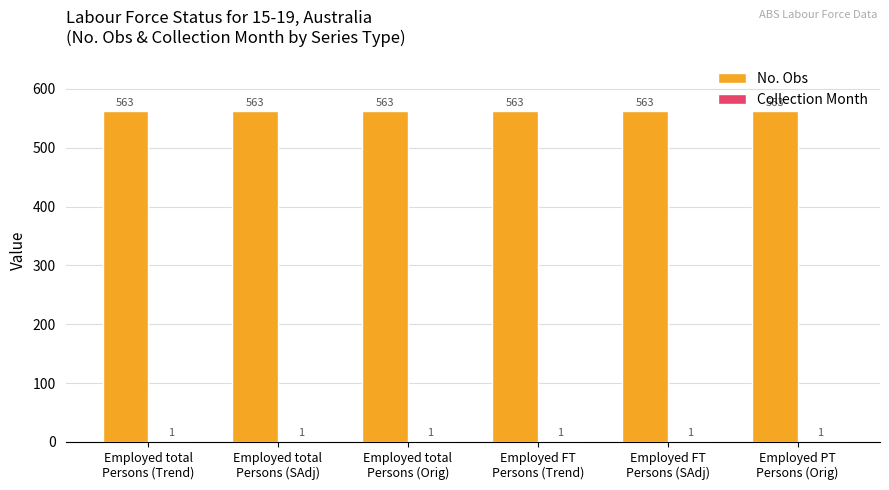

What is the greatest value displayed?

563